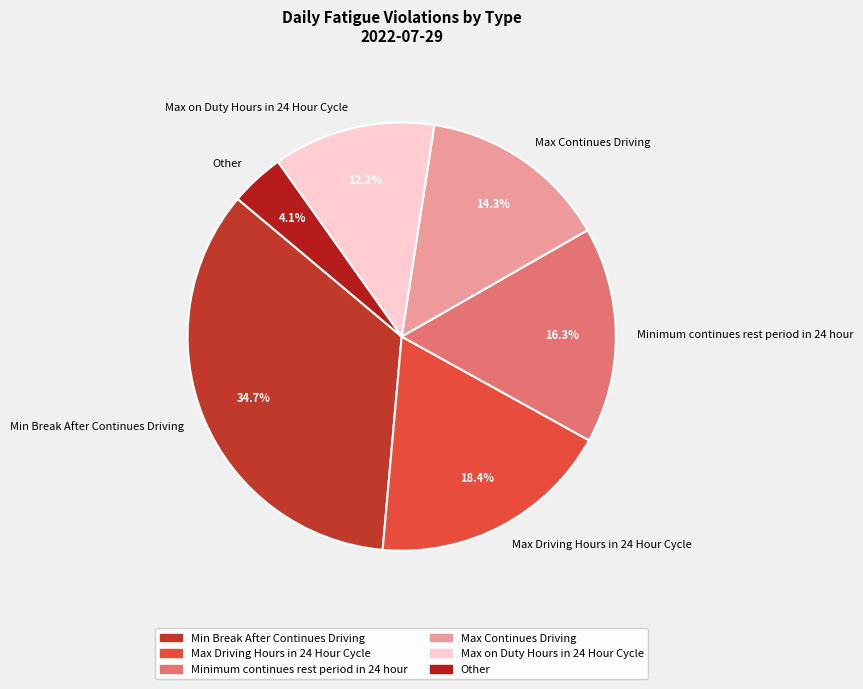

Does Max Driving Hours in 24 Hour Cycle represent more than half of the total?

No